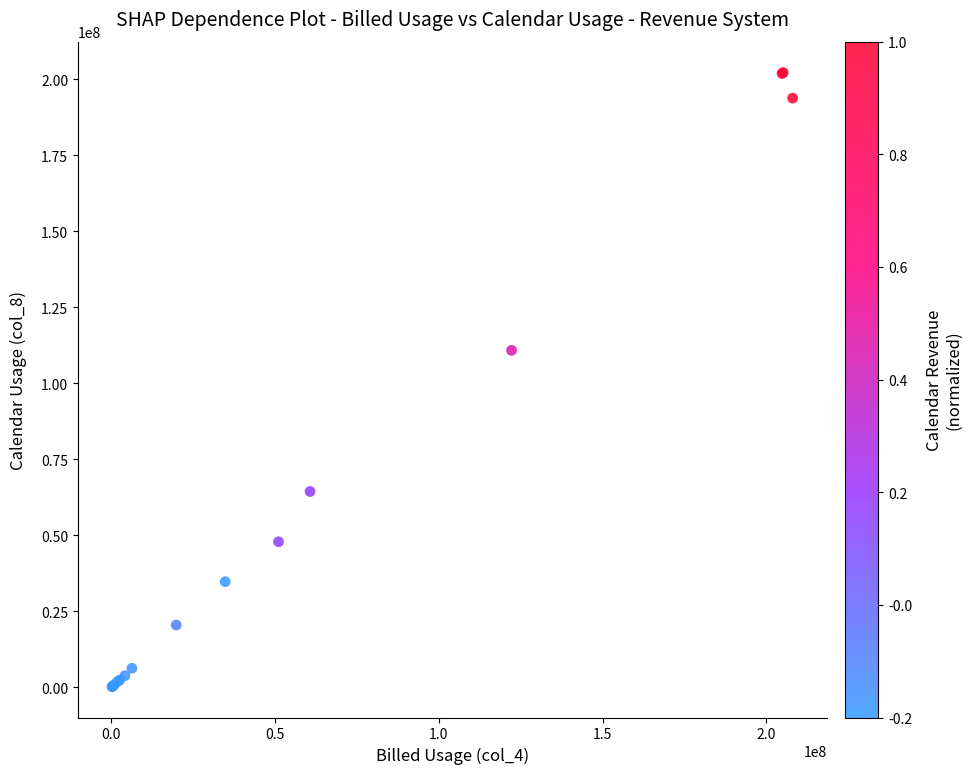

What Y value in the scatter plot is closest to 101222081?

110869772.4